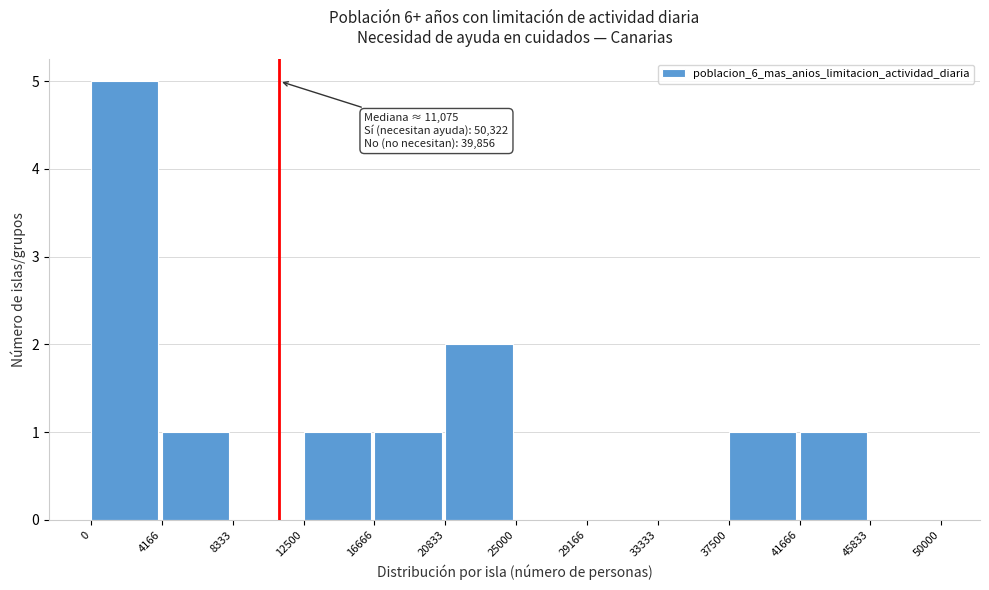

Which range on the x-axis has the tallest bar?

0 to 4166